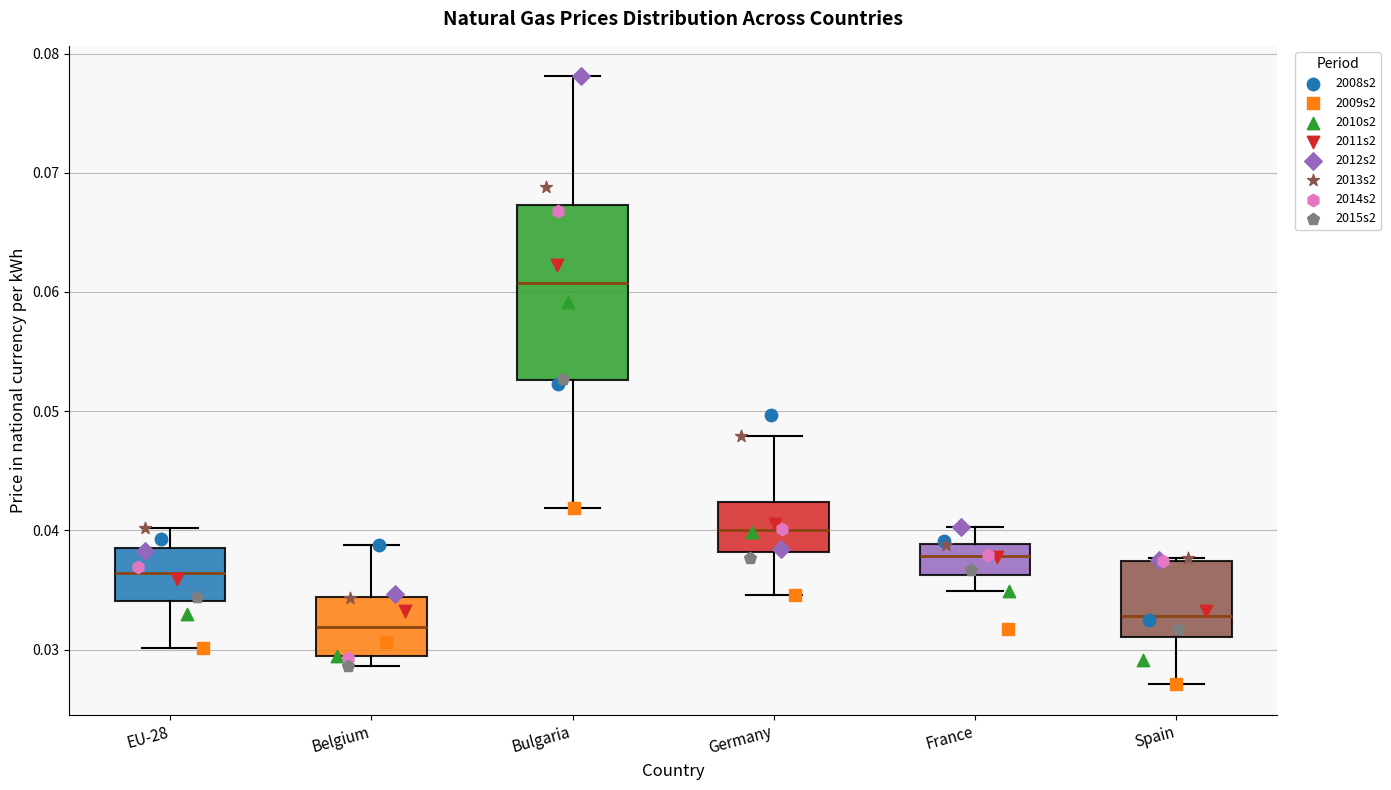

Reading left to right, read every box against the y-axis: the position of its median line, the range the box covers, and the ends of its whiskers. The values are not printed on the chart, so give them approximately, as read against the axis.

EU-28: median 0.036, box 0.034 to 0.039, whiskers 0.030 to 0.040
Belgium: median 0.032, box 0.029 to 0.034, whiskers 0.029 (just below the box's lower edge) to 0.039
Bulgaria: median 0.061, box 0.053 to 0.067, whiskers 0.042 to 0.078
Germany: median 0.040, box 0.038 to 0.042, whiskers 0.035 to 0.048
France: median 0.038, box 0.036 to 0.039, whiskers 0.035 to 0.040
Spain: median 0.033, box 0.031 to 0.037, whiskers 0.027 to 0.038